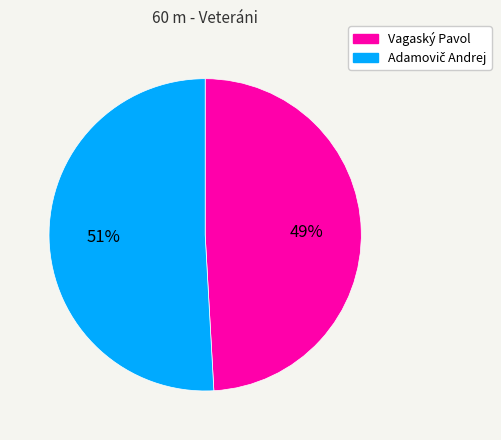

Is there any slice that represents more than half of the pie?

Yes